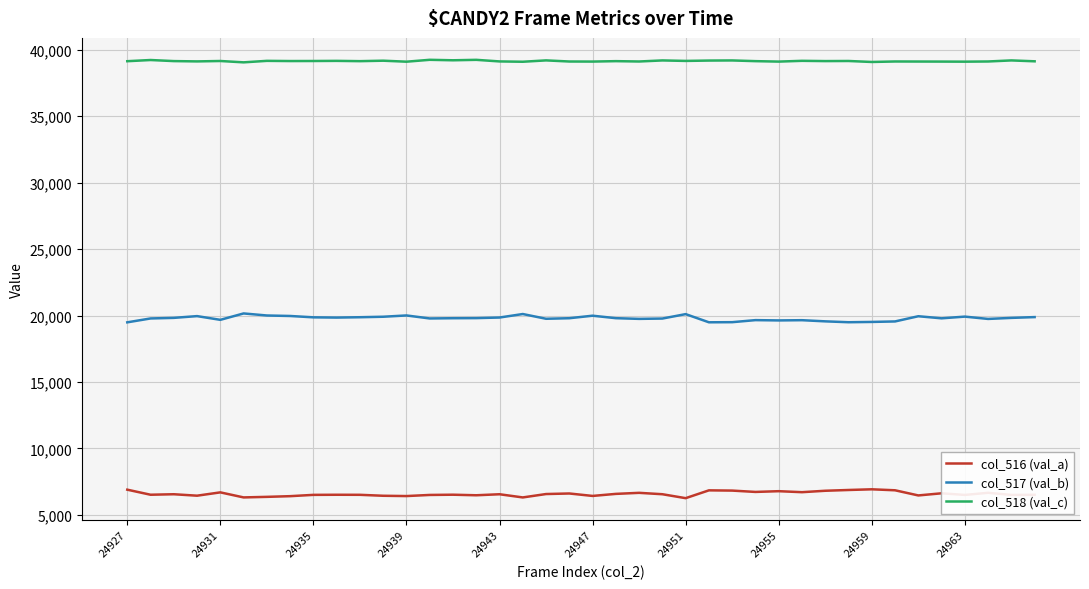

What is the maximum value for col_518 (val_c)?

39250